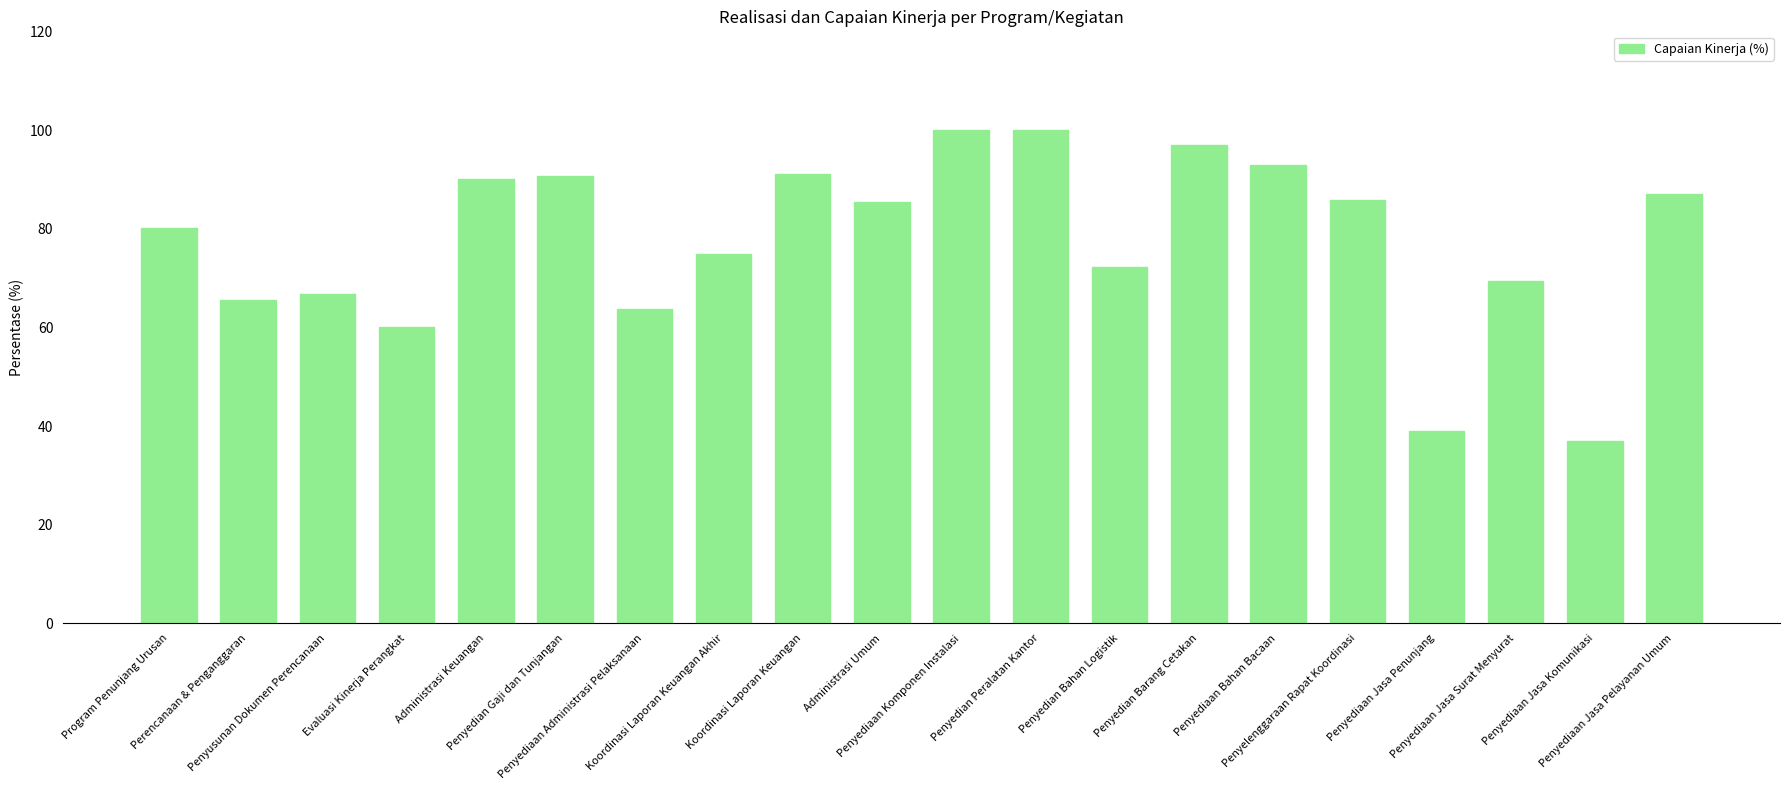

What is the difference between the maximum and minimum values?

63.0